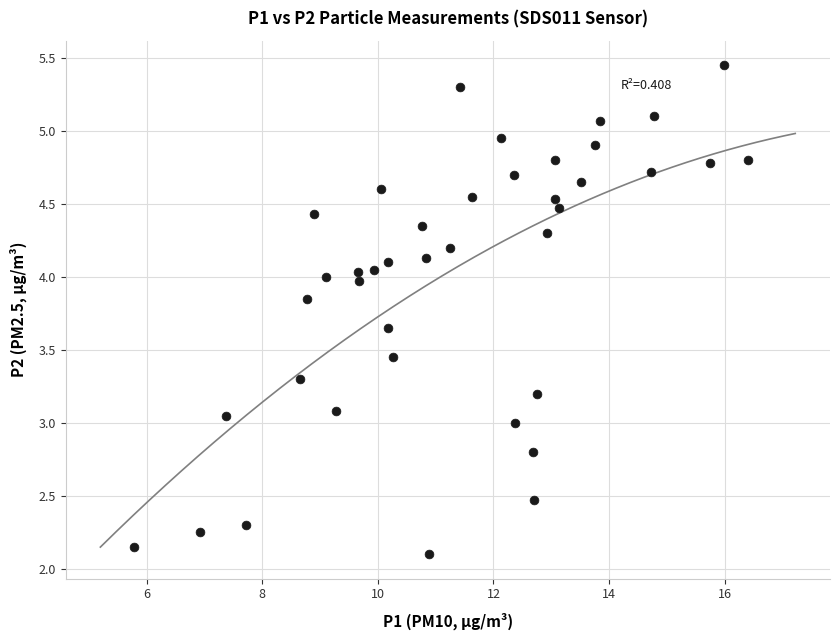

What is the range of X values (max minus min)?

10.6